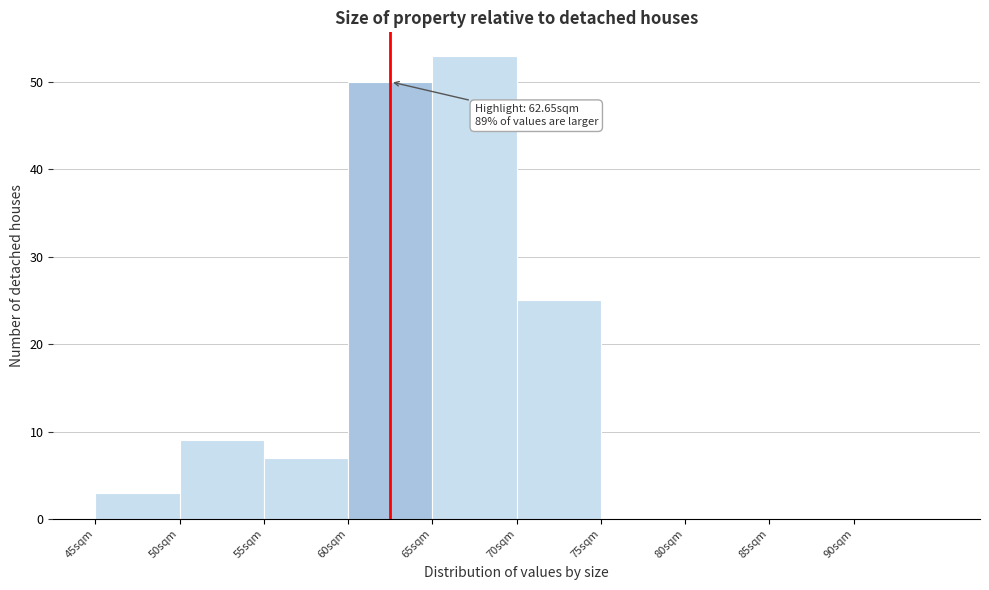

Which range on the x-axis has the tallest bar?

65 to 70